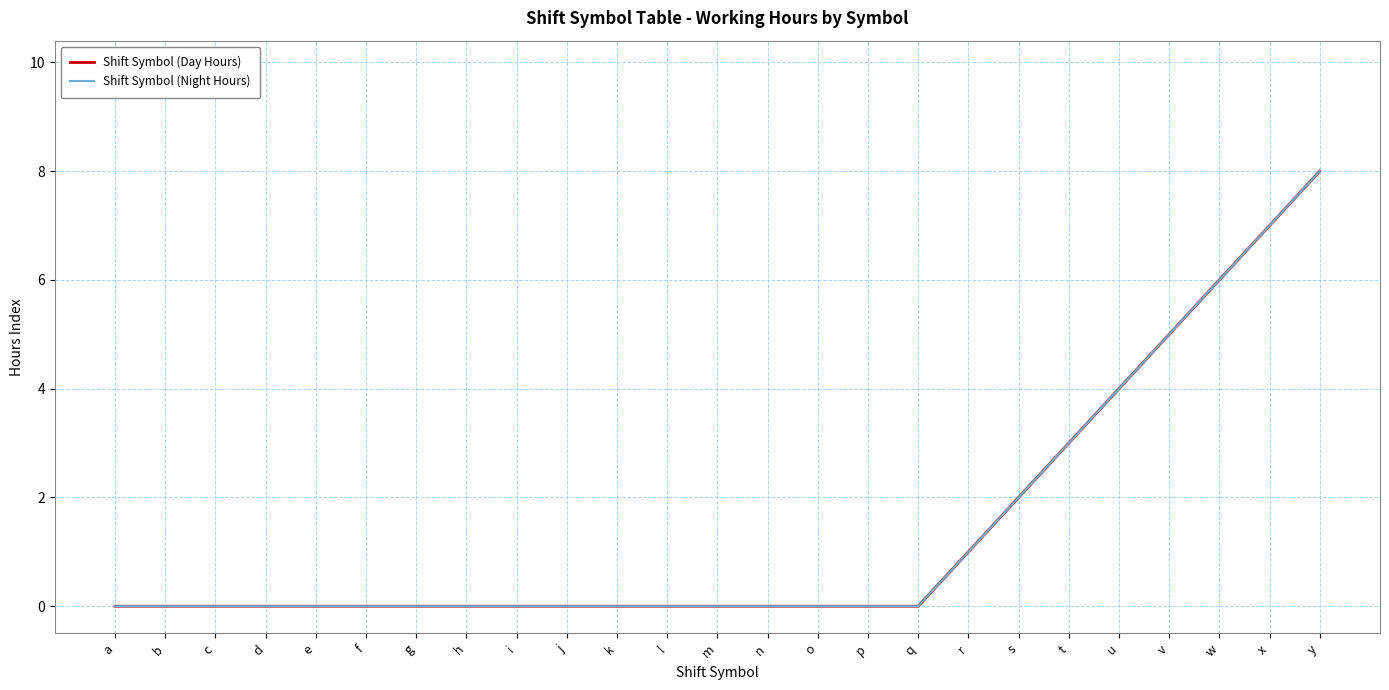

Is this an area chart (filled region under the line)?

No